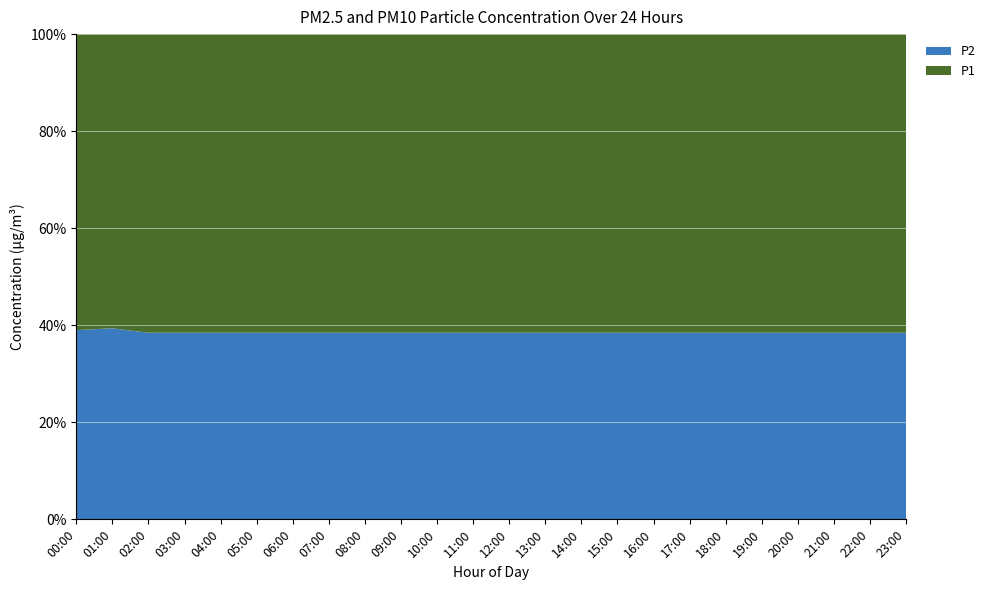

Reading left to right, what are all the values shown in this chart?

P1: 00:00=12.8	01:00=11.7	02:00=11.4	03:00=11.9	04:00=11.3	05:00=10.9	06:00=11.2	07:00=12.4	08:00=13.7	09:00=14.2	10:00=15.1	11:00=16.3	12:00=17.4	13:00=16.8	14:00=15.9	15:00=14.7	16:00=13.4	17:00=13.1	18:00=14.2	19:00=15.4	20:00=14.8	21:00=13.9	22:00=13.3	23:00=13.0
P2: 00:00=8.1	01:00=7.5	02:00=7.2	03:00=7.7	04:00=7.1	05:00=6.9	06:00=7.2	07:00=7.8	08:00=8.4	09:00=8.9	10:00=9.3	11:00=9.9	12:00=10.2	13:00=9.8	14:00=9.2	15:00=8.7	16:00=8.1	17:00=7.9	18:00=8.4	19:00=9.1	20:00=8.8	21:00=8.2	22:00=7.9	23:00=7.6